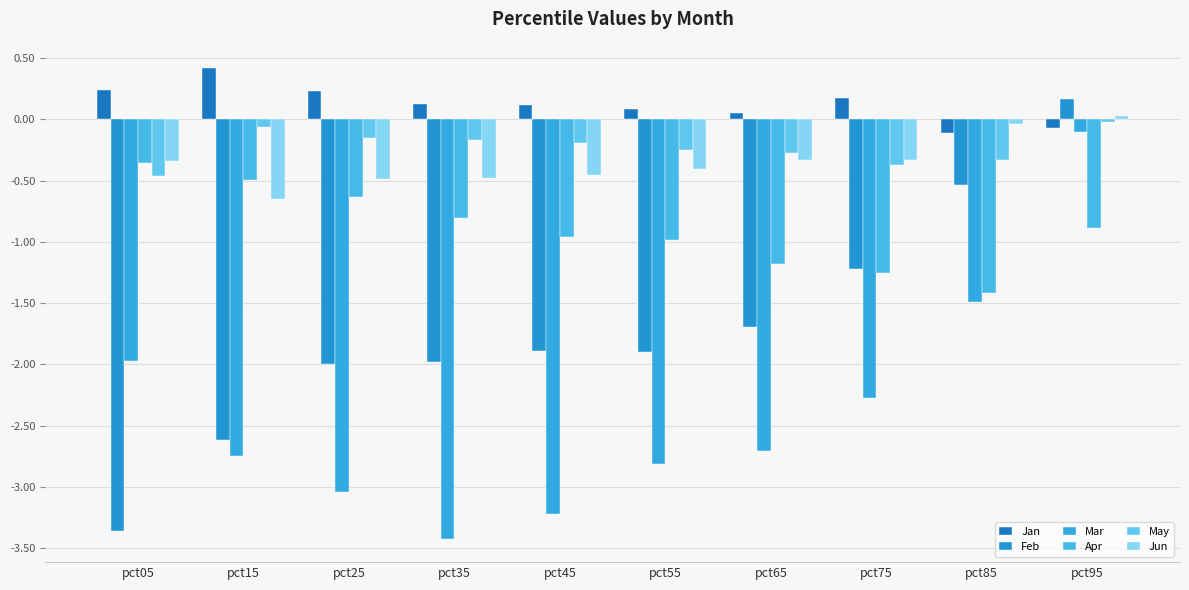

The value of Mar at pct05 is -2.0. True or false?

True